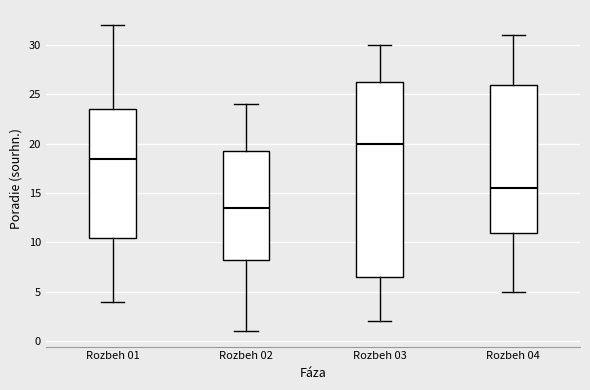

Which box is the tallest, from its lower edge to its upper edge?

Rozbeh 03